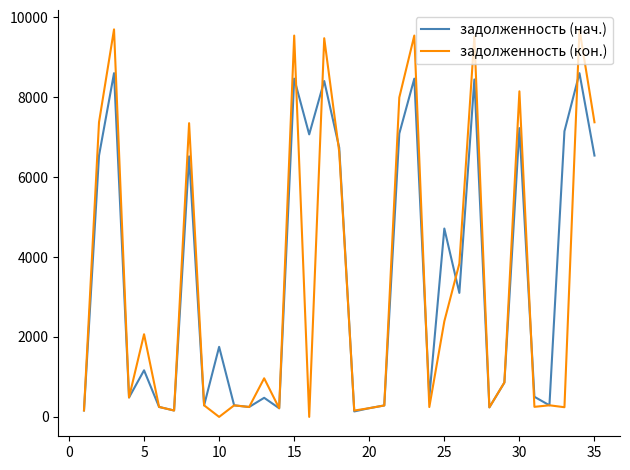

What are all the series names shown in the legend?

задолженность (нач.), задолженность (кон.)